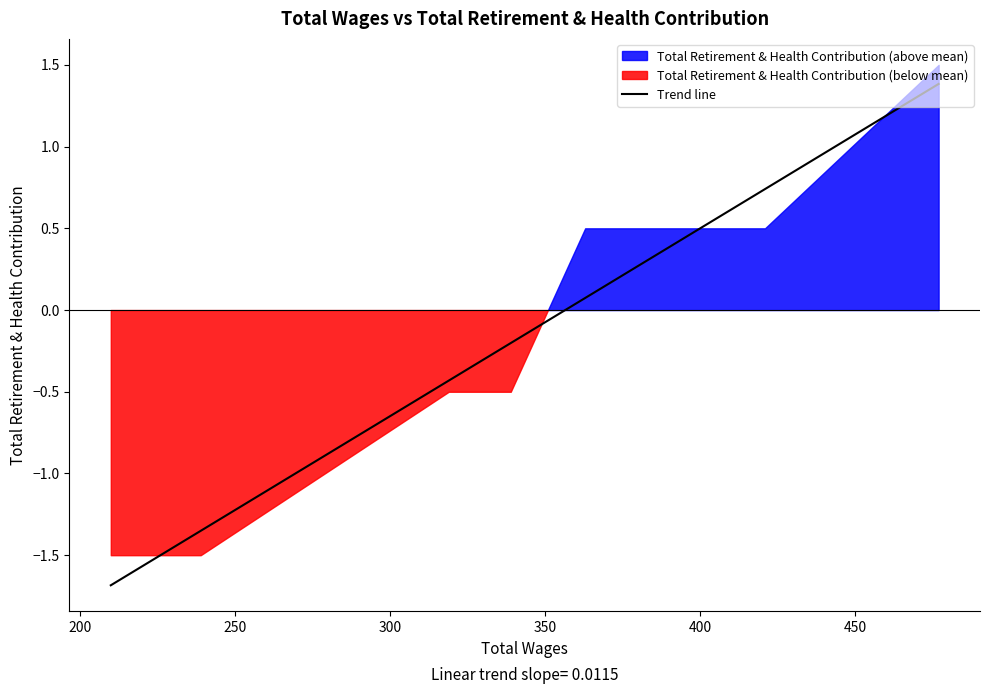

What is the maximum value for Trend line?

1.4